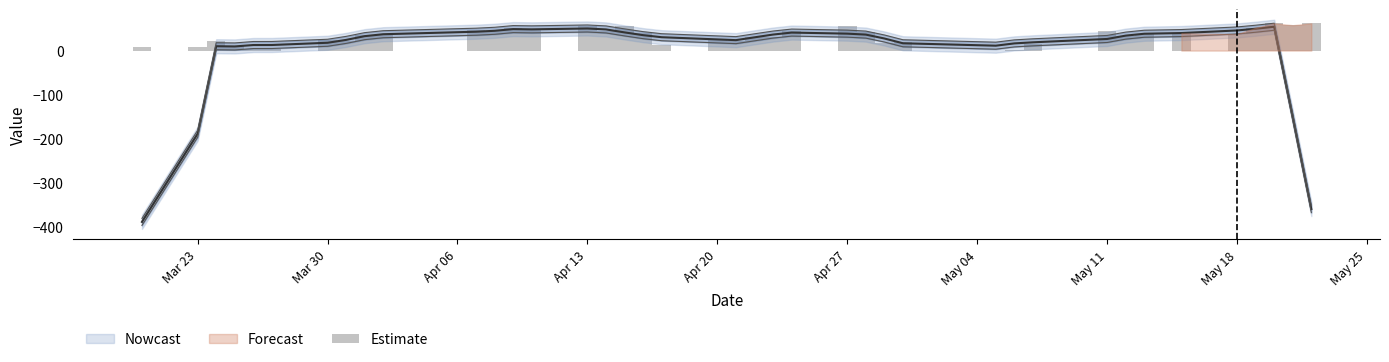

Are the bars horizontal?

No